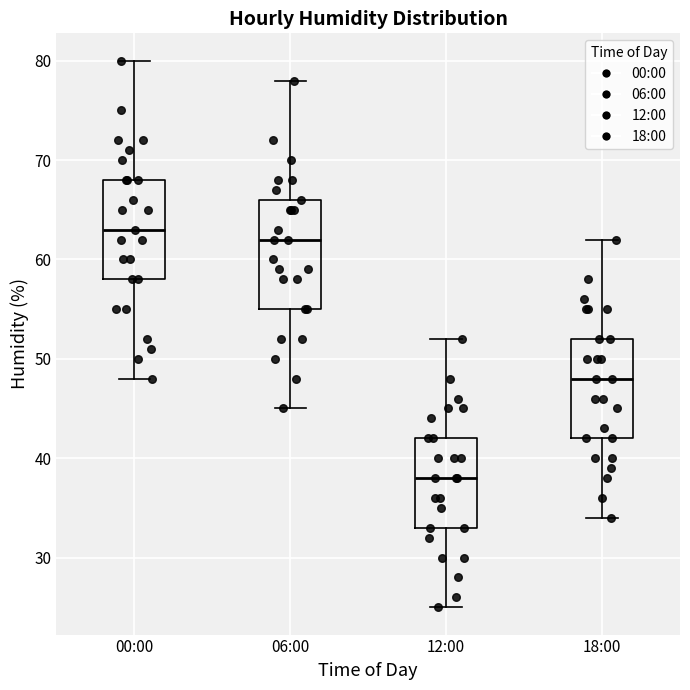

Reading left to right, read every box against the y-axis: the position of its median line, the range the box covers, and the ends of its whiskers. The values are not printed on the chart, so give them approximately, as read against the axis.

00:00: median 63, box 58 to 68, whiskers 48 to 80
06:00: median 62, box 55 to 66, whiskers 45 to 78
12:00: median 38, box 33 to 42, whiskers 25 to 52
18:00: median 48, box 42 to 52, whiskers 34 to 62